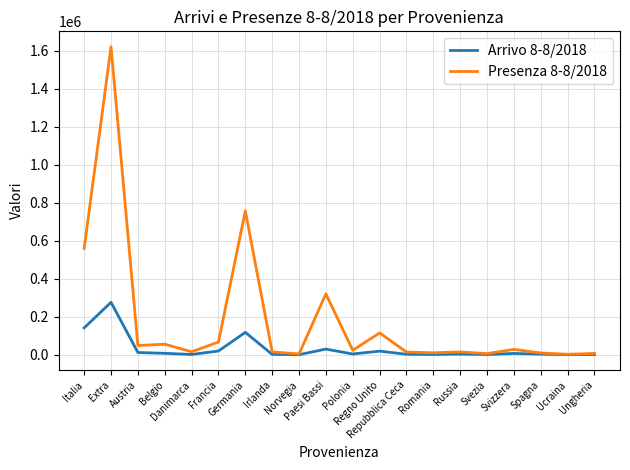

What are all the series names shown in the legend?

Arrivo 8-8/2018, Presenza 8-8/2018